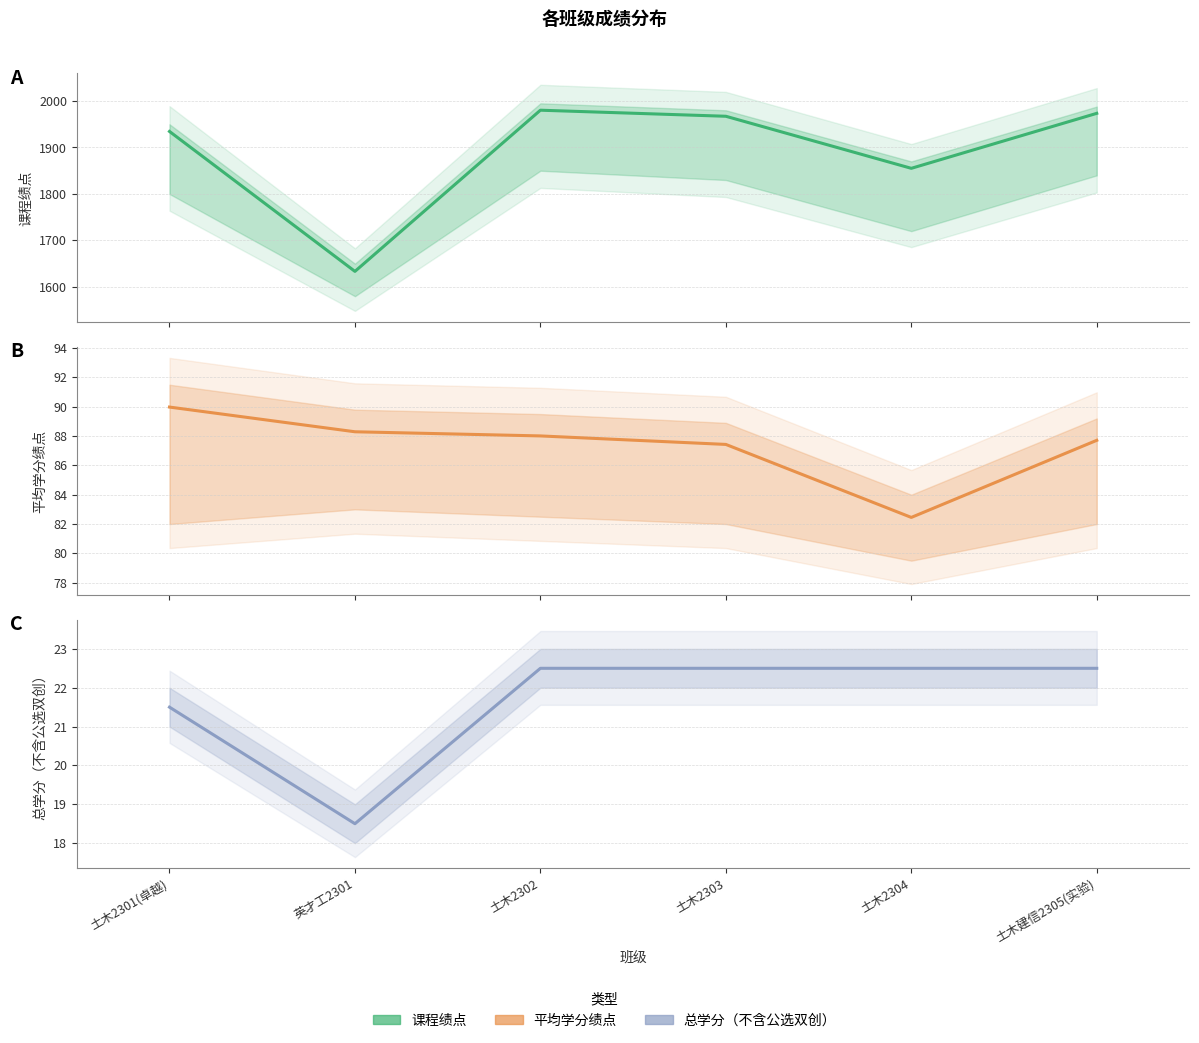

Read the 课程绩点 value at 英才工2301.

1633.4